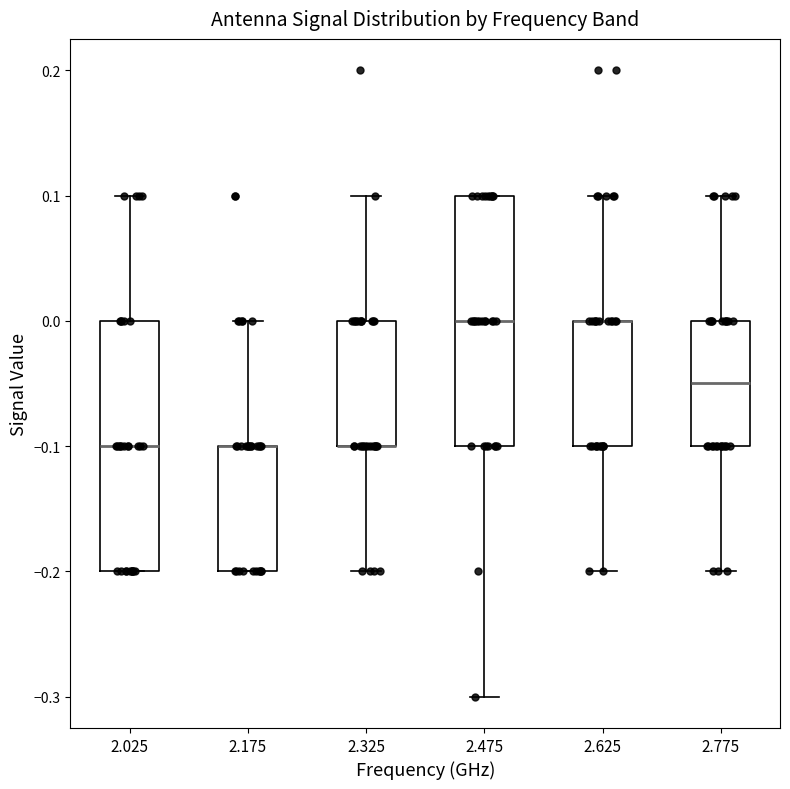

Reading left to right, transcribe this box plot: for each box, give where its median line is, the range the box spans, and where its two whiskers end, as read against the y-axis. The values are not printed on the chart, so give them approximately, as read against the axis.

2.025: median -0.10, box -0.20 to 0.00, whiskers -0.20 to 0.10
2.175: median -0.10 (drawn on the box's upper edge), box -0.20 to -0.10, whiskers -0.20 to 0.00
2.325: median -0.10 (drawn on the box's lower edge), box -0.10 to 0.00, whiskers -0.20 to 0.10
2.475: median 0.00, box -0.10 to 0.10, whiskers -0.30 to 0.10
2.625: median 0.00 (drawn on the box's upper edge), box -0.10 to 0.00, whiskers -0.20 to 0.10
2.775: median -0.05, box -0.10 to 0.00, whiskers -0.20 to 0.10